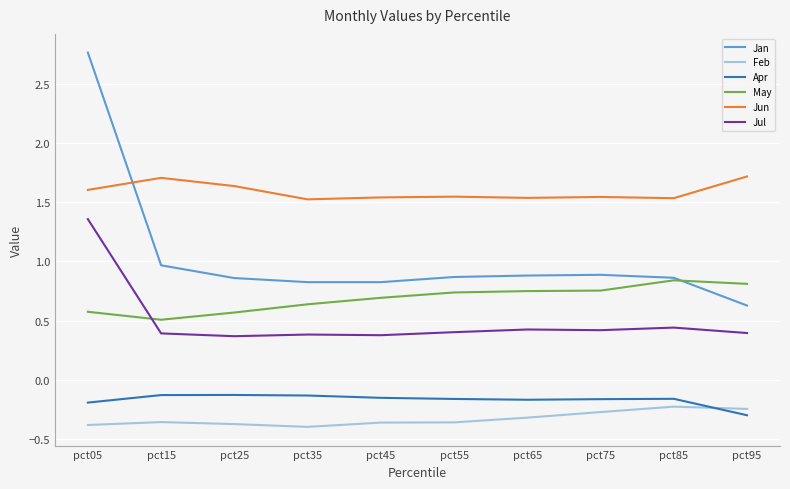

True or false: Feb and Jan intersect in this chart.

False